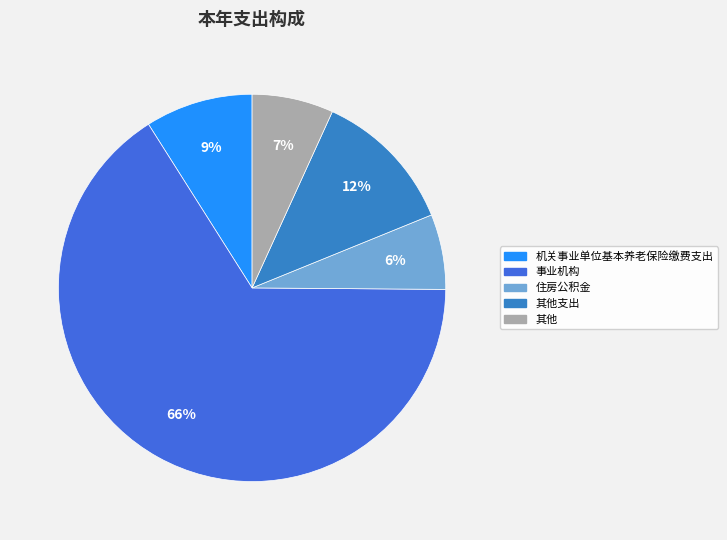

To the nearest percent, what is the difference between the largest and smallest slice percentages?

60%